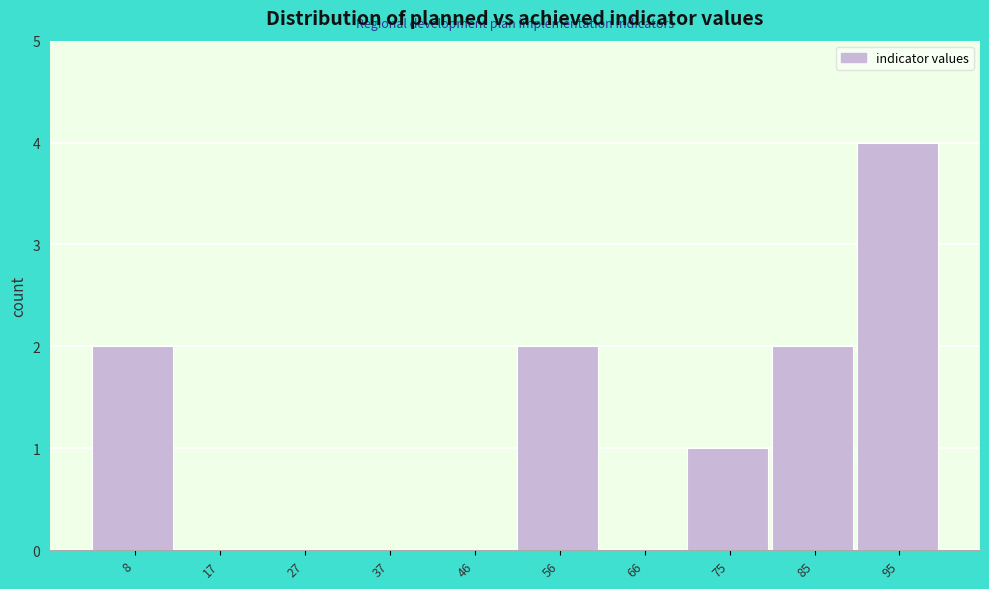

Reading right to left, what are all the values shown in this chart?

95=4	85=2	75=1	66=0	56=2	46=0	37=0	27=0	17=0	8=2